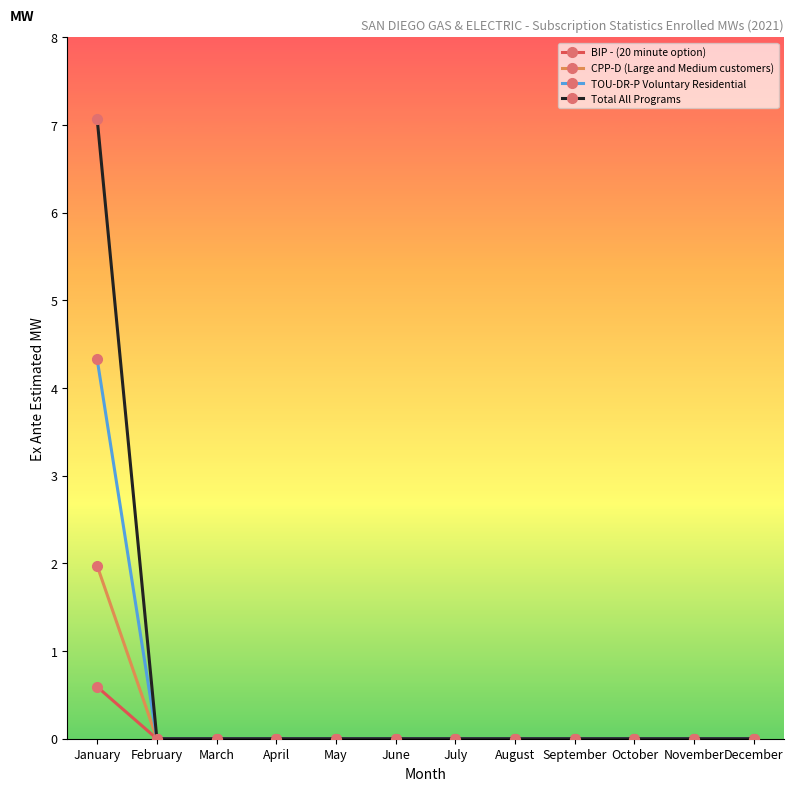

Count the number of data series in this chart.

4